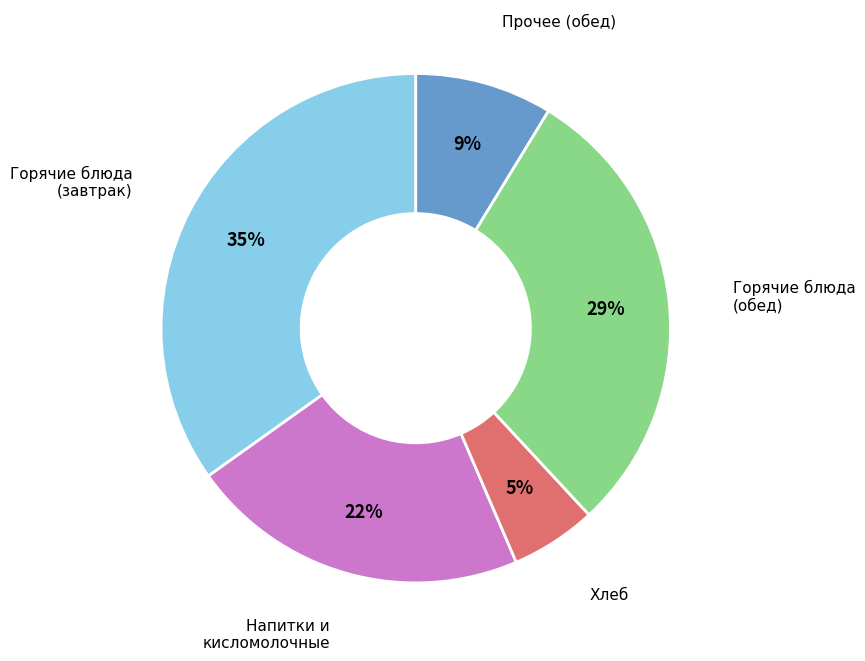

To the nearest percent, what is the average slice percentage?

20%